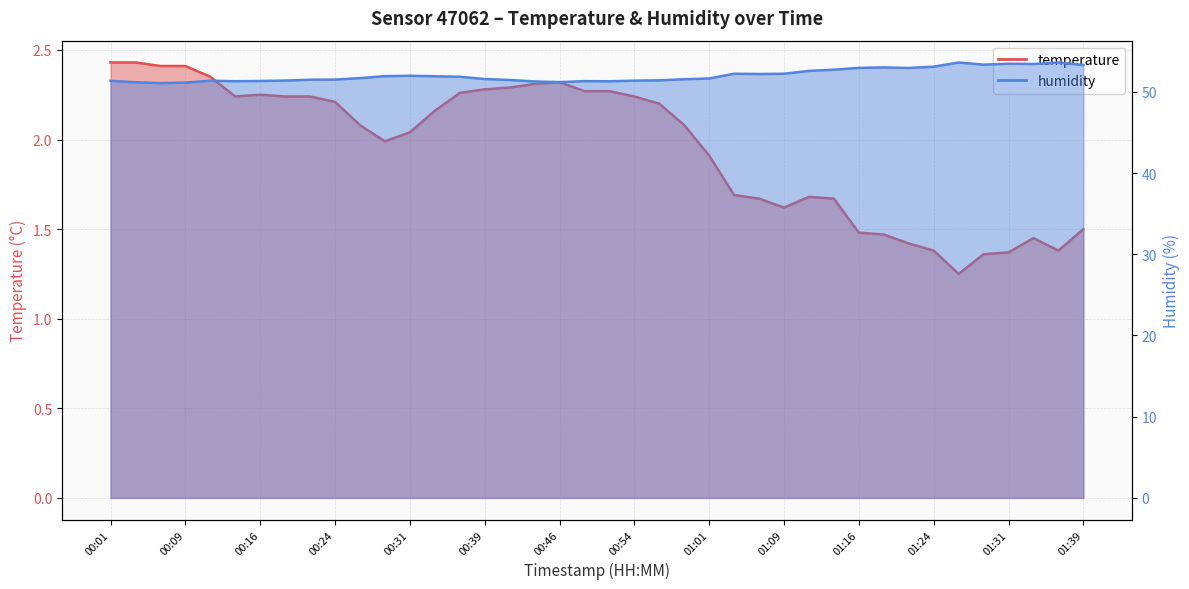

How many lines are shown in the chart?

2